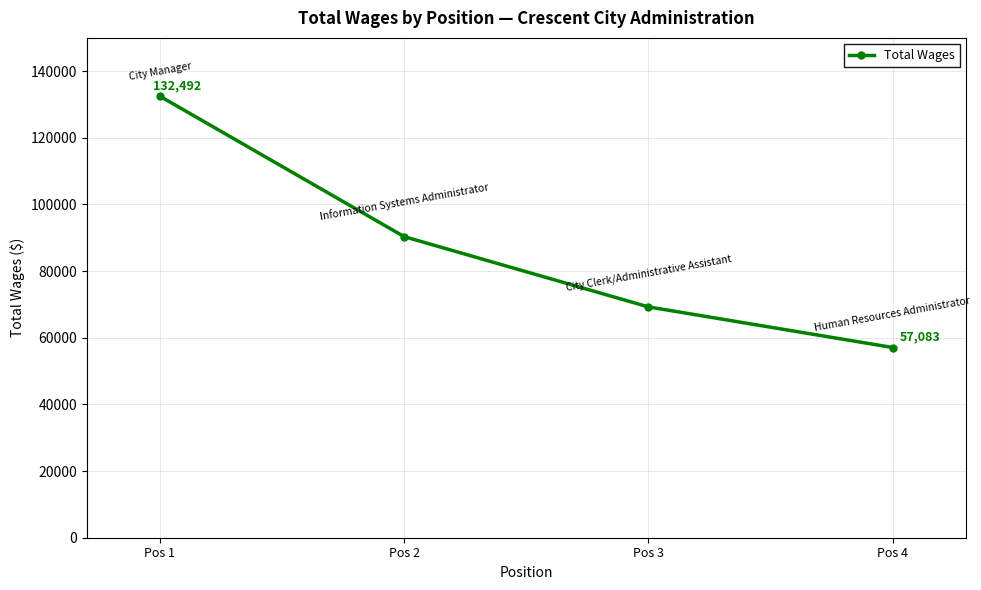

What is the smallest value displayed?

57083